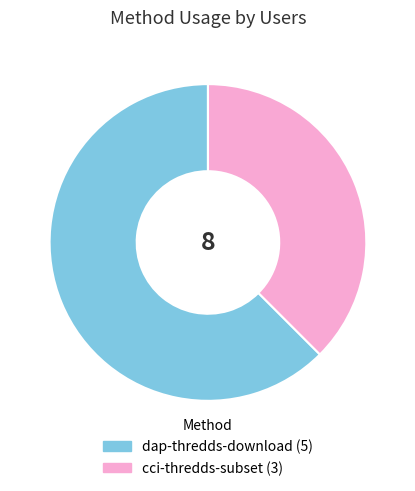

What is the smallest slice in the pie chart?

cci-thredds-subset